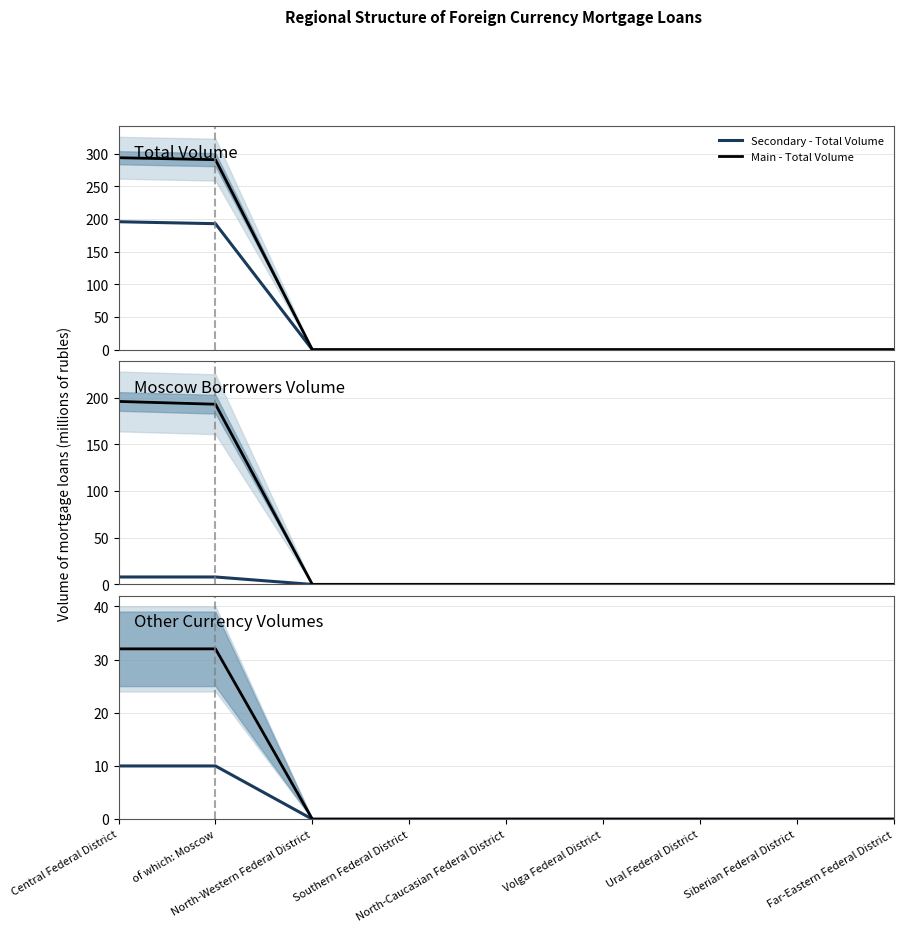

Rank the series by their maximum value, from lowest to highest.

Secondary - Moscow Borrowers Volume, Secondary - Other Currency Volumes, Main - Other Currency Volumes, Secondary - Total Volume, Main - Moscow Borrowers Volume, Main - Total Volume